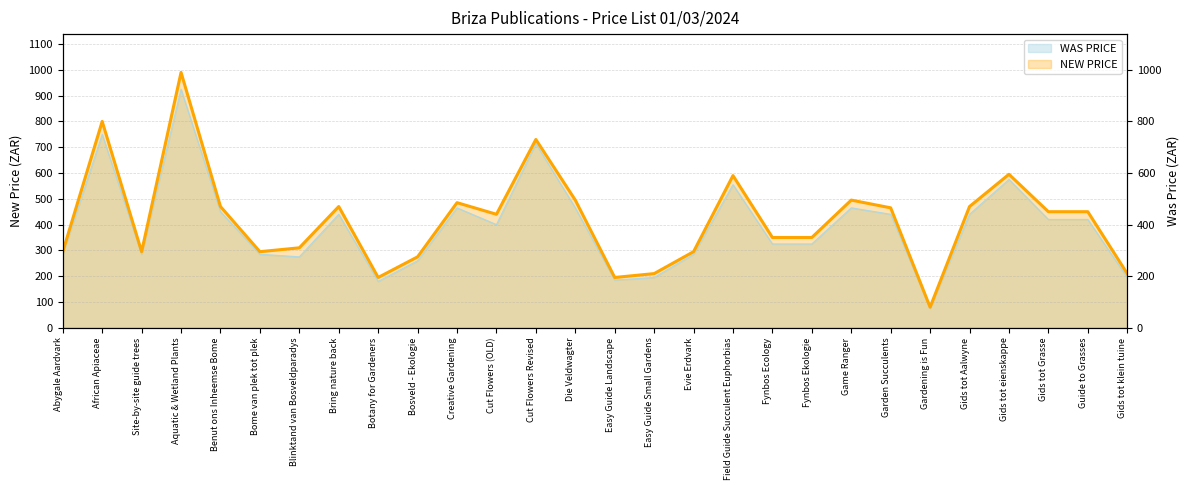

Which category has the lowest value across all series?

Gardening is Fun